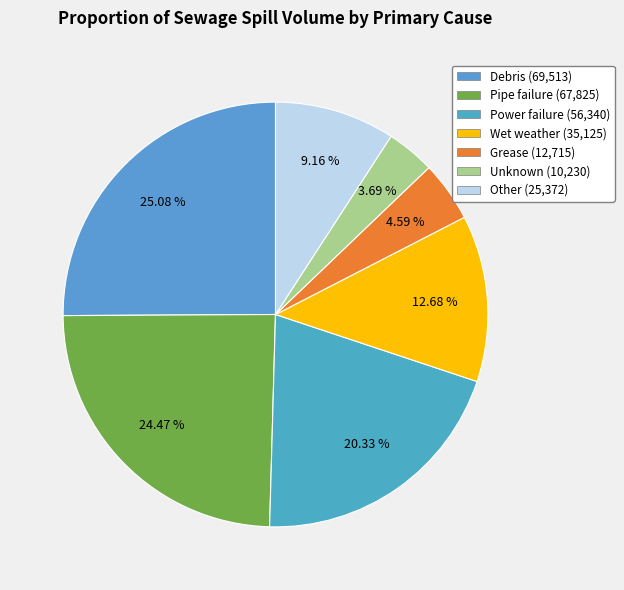

Count the number of slices in the pie.

7